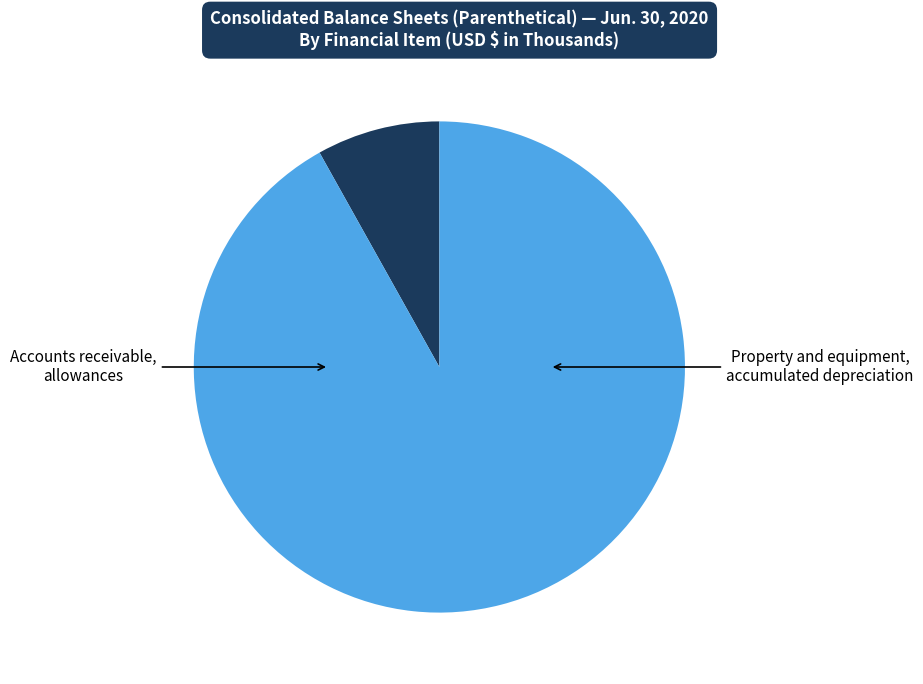

To the nearest percent, what portion does Accounts receivable, allowances represent?

8%